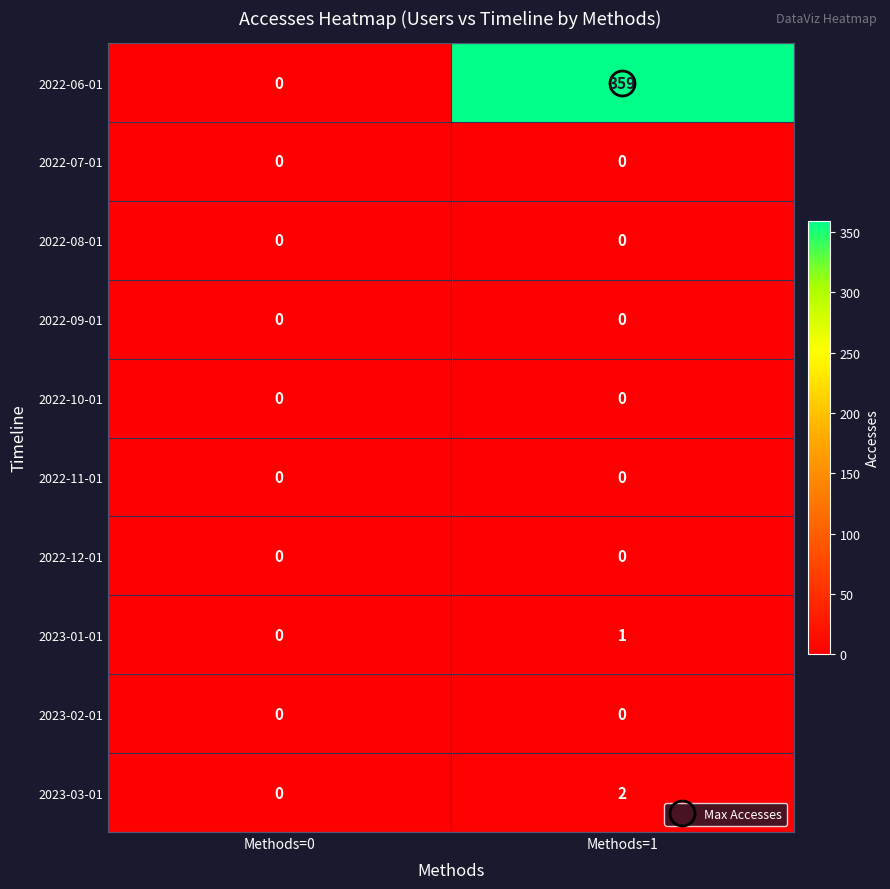

What is the total value across all series at Methods=1?

362